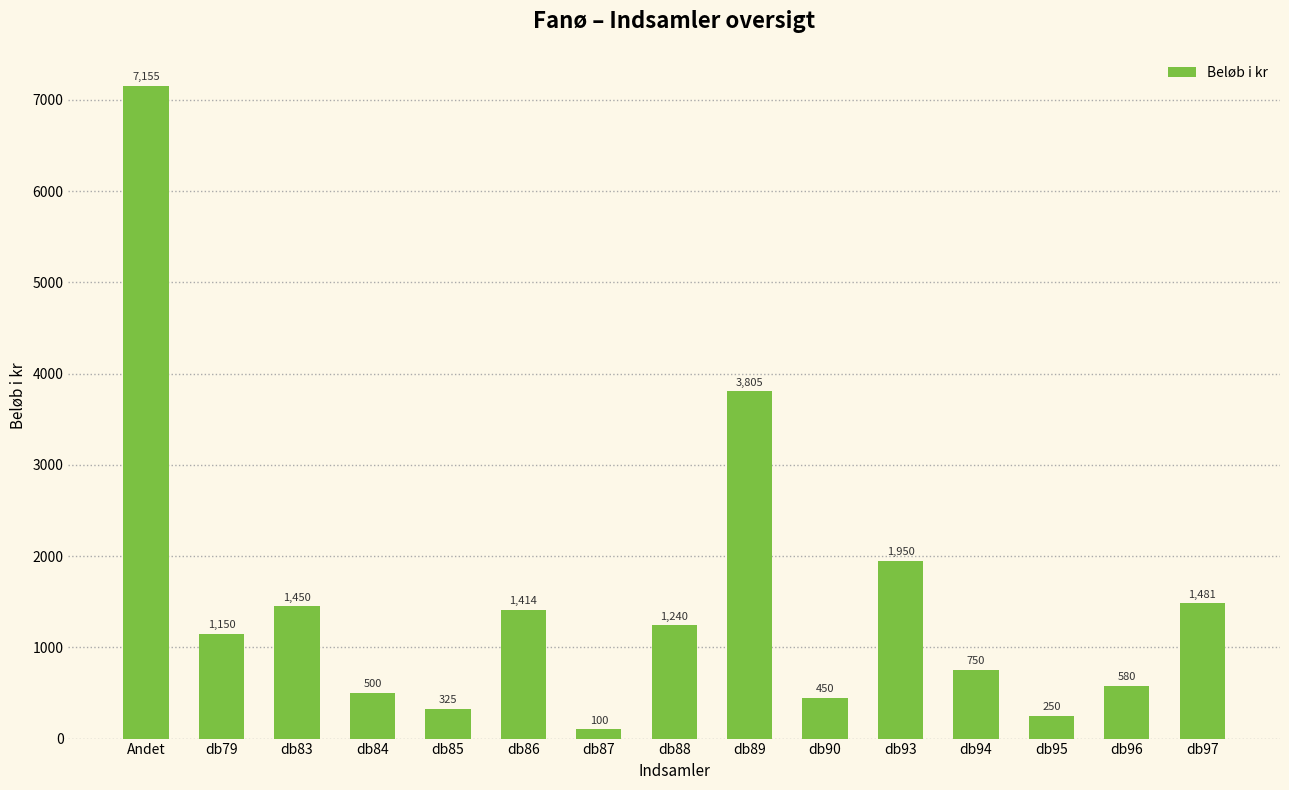

Which label corresponds to the largest value in the chart?

Andet